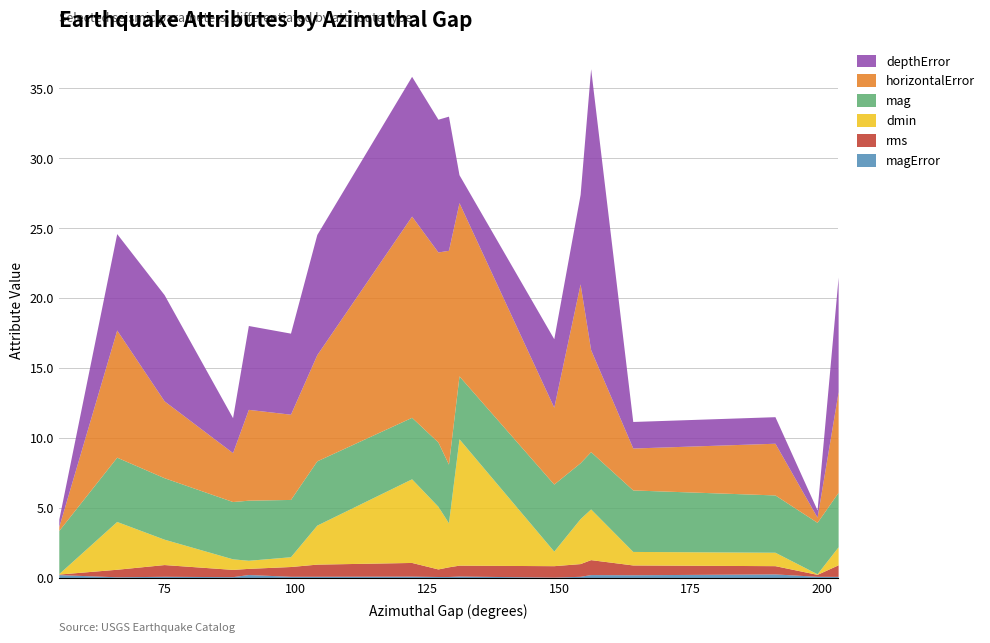

True or false: dmin and depthError intersect in this chart.

True